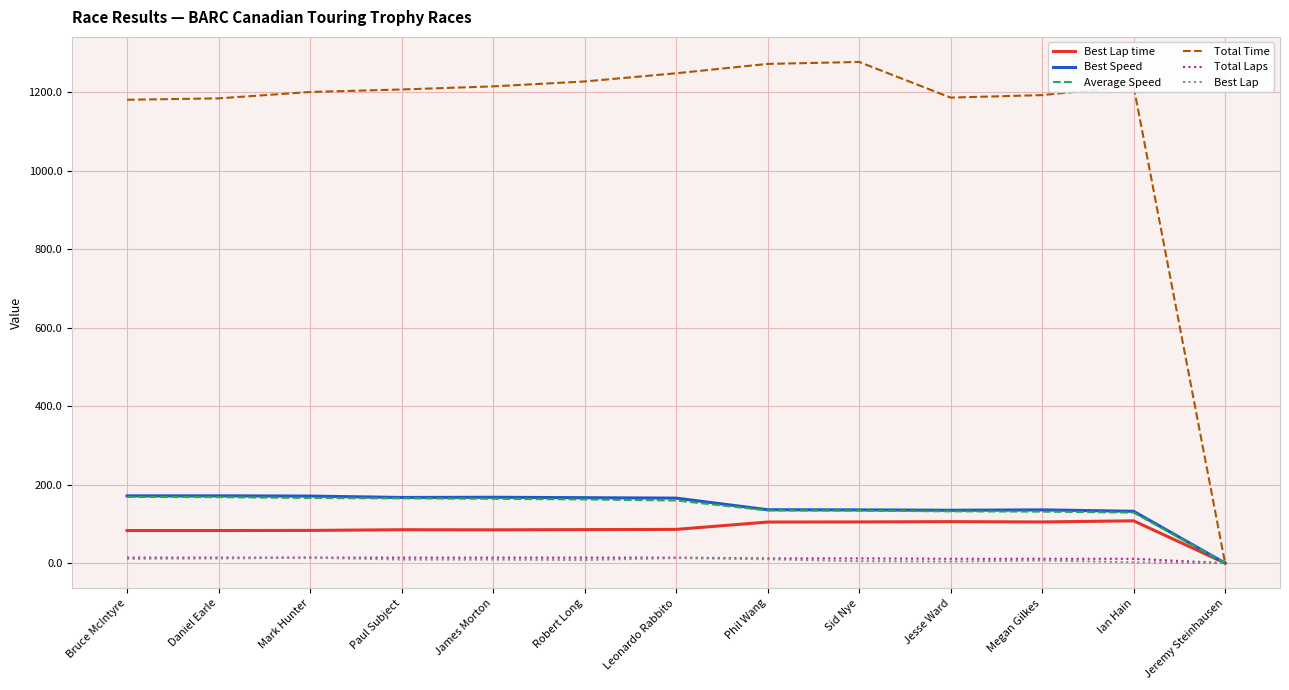

Is the value of Average Speed at Robert Long greater than the value of Total Laps at Bruce McIntyre?

Yes